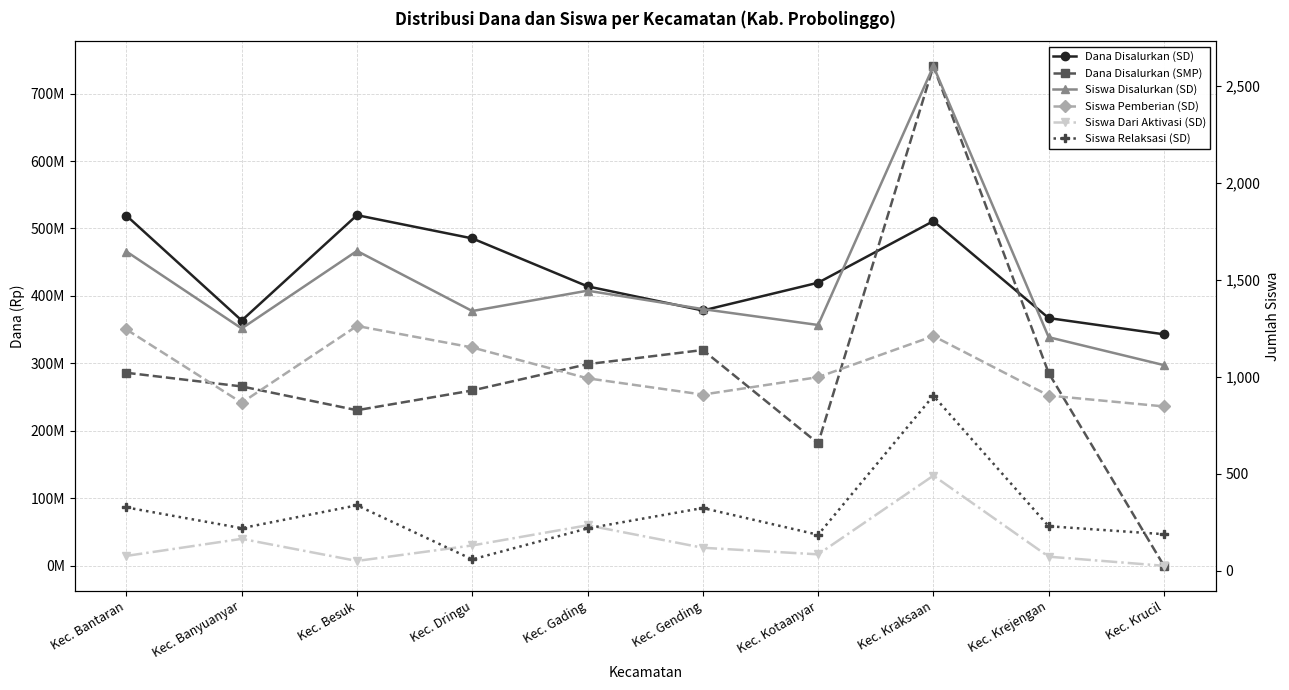

Is it true that Siswa Pemberian (SD) equals 998 at Kec. Kotaanyar?

True